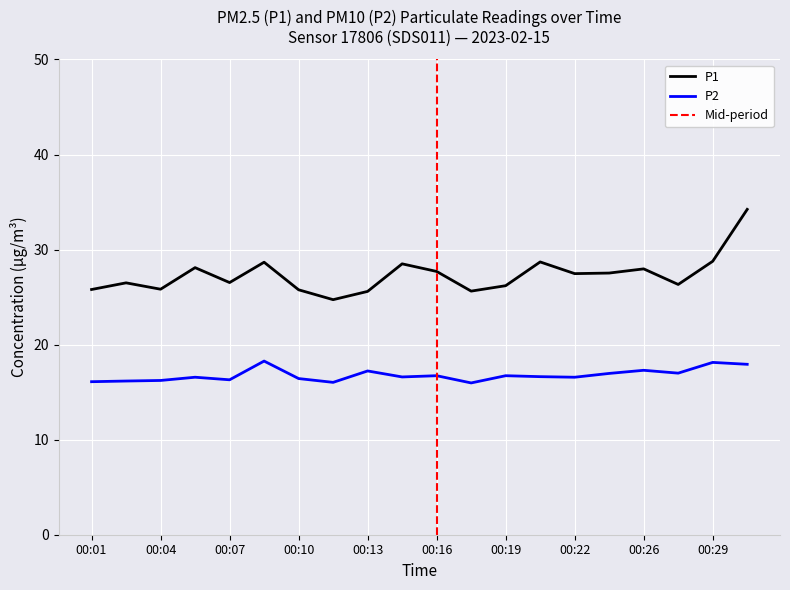

Reading left to right, transcribe all the data shown in this chart.

P1: 25.8	26.5	25.8	28.1	26.5	28.7	25.8	24.7	25.6	28.5	27.7	25.6	26.2	28.7	27.5	27.5	28.0	26.3	28.8	34.2
P2: 16.1	16.2	16.2	16.6	16.3	18.3	16.4	16.0	17.2	16.6	16.7	16.0	16.7	16.6	16.6	17.0	17.3	17.0	18.1	17.9